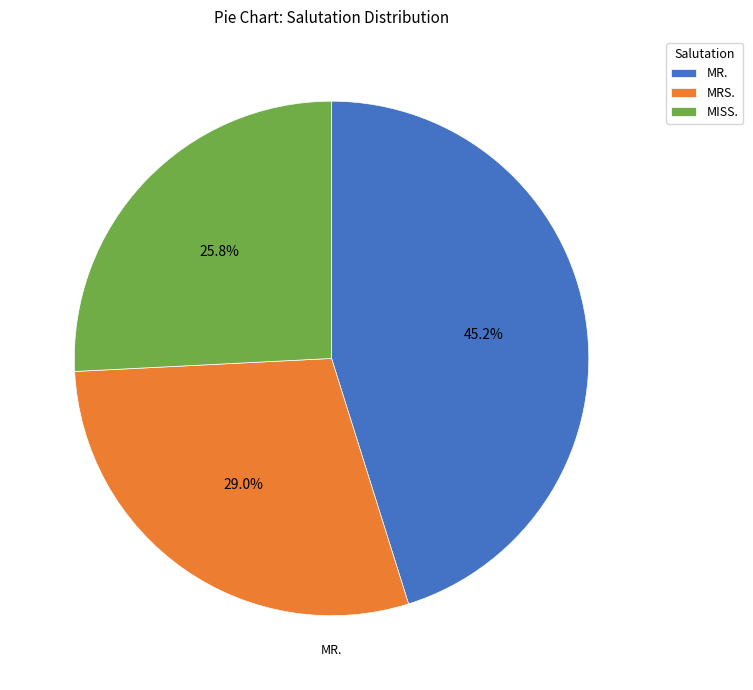

To the nearest percent, what percentage of the pie is MISS.?

26%